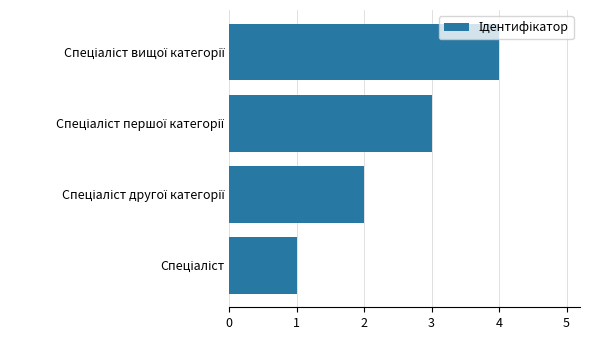

What is the sum of all values?

10